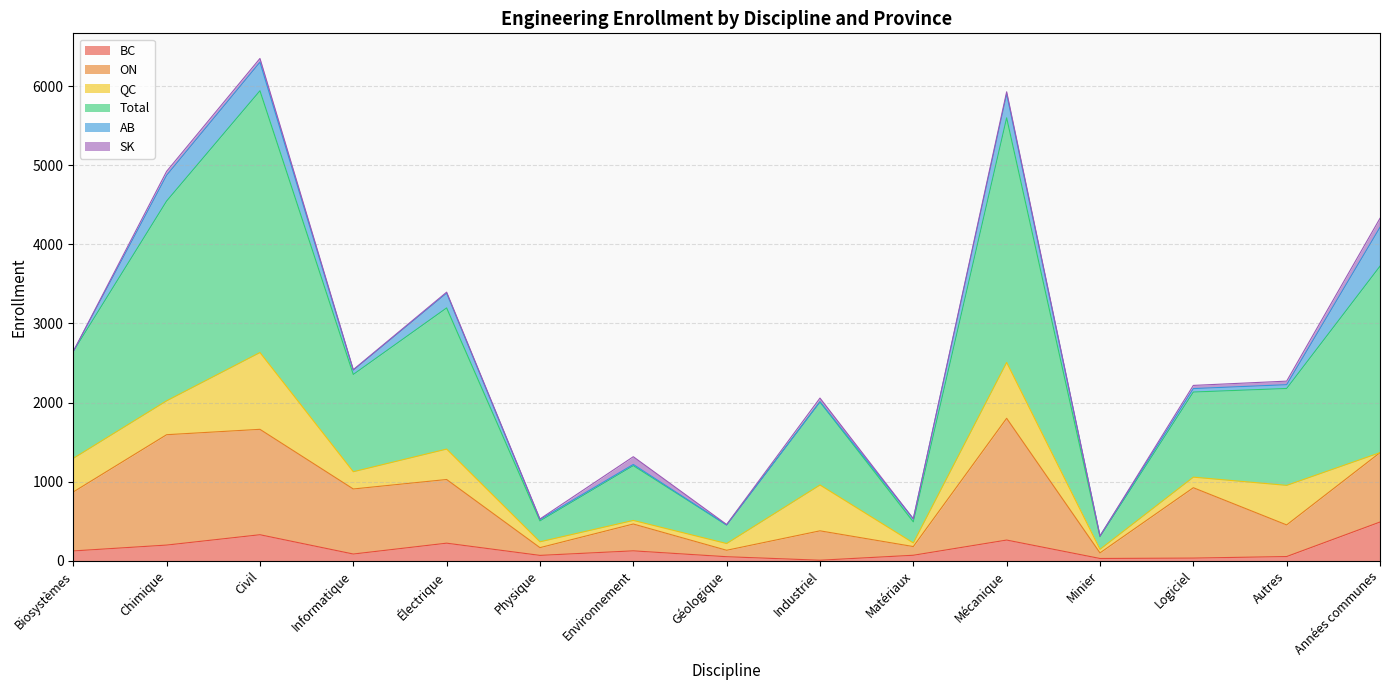

Between Chimique and Civil, which series saw the biggest shift?

Total